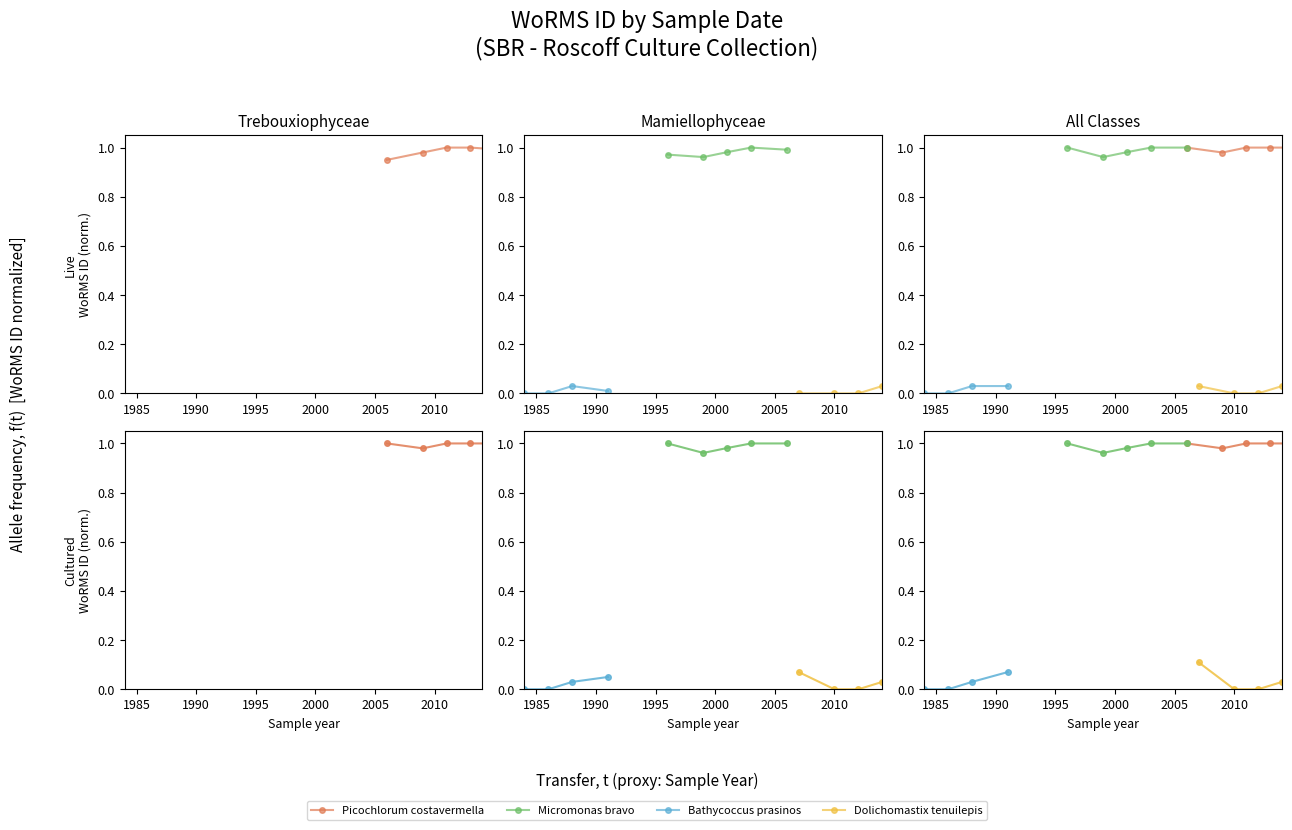

At how many categories does at least one series exceed 0?

5